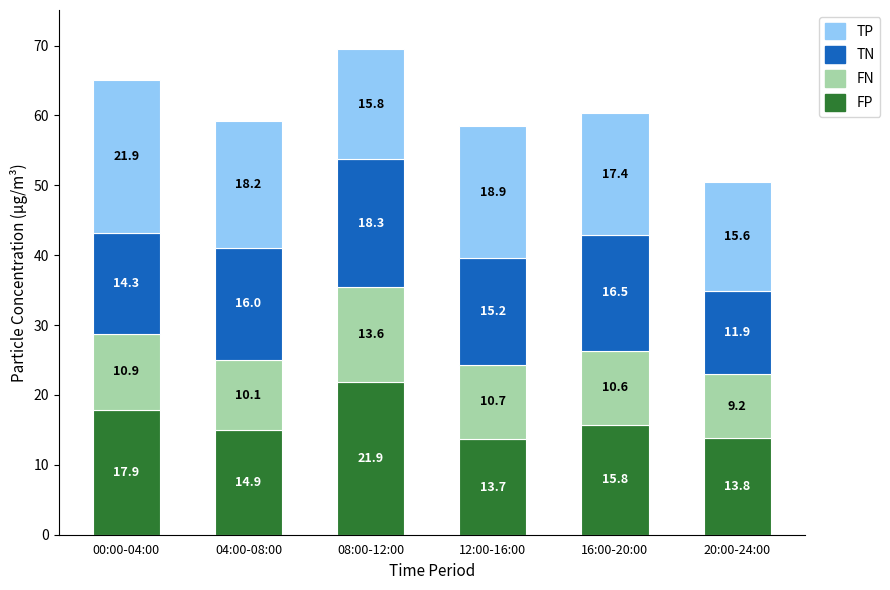

At which category is the sum across all series the highest?

08:00-12:00